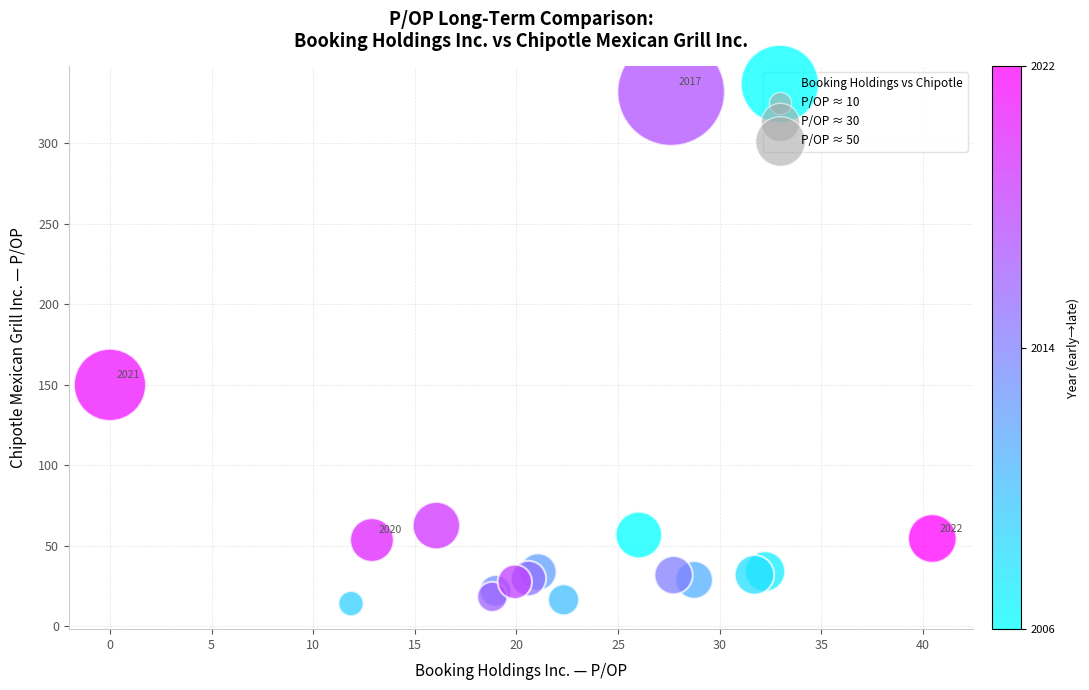

What Y value in the scatter plot is closest to 172?

149.8